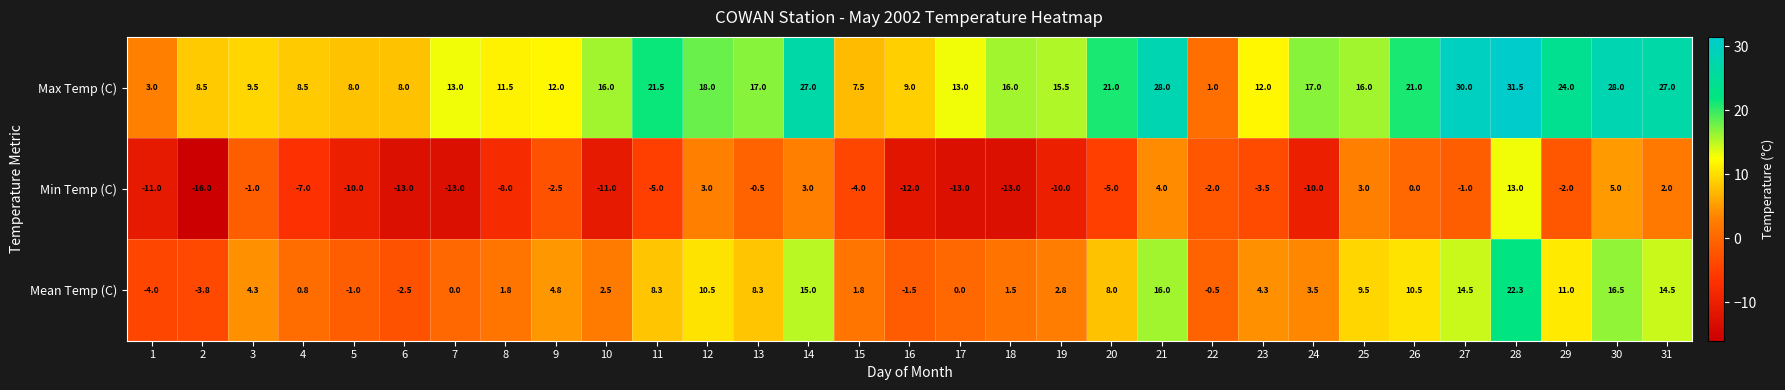

What is the difference between the highest and lowest values at 1?

14.0